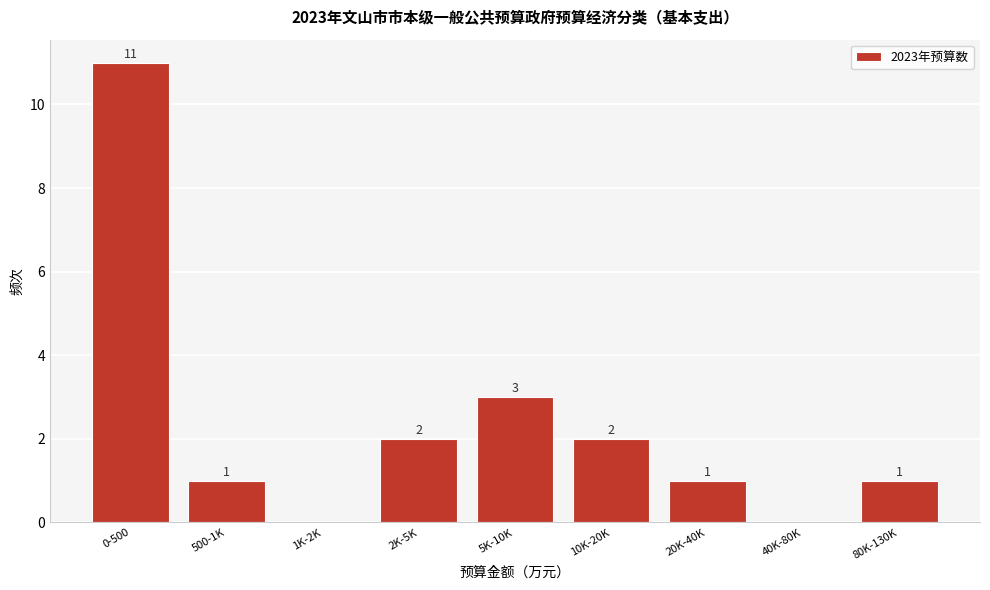

Reading left to right, what are all the values shown in this chart?

0-500=11	500-1K=1	1K-2K=0	2K-5K=2	5K-10K=3	10K-20K=2	20K-40K=1	40K-80K=0	80K-130K=1